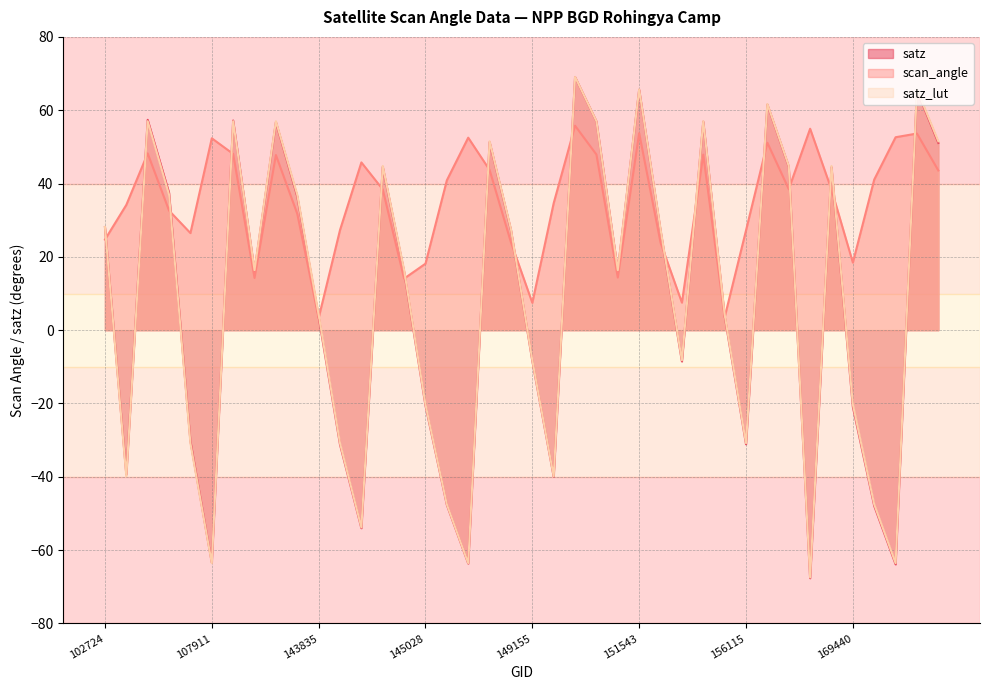

Where is the first local minimum for scan_angle?

103566